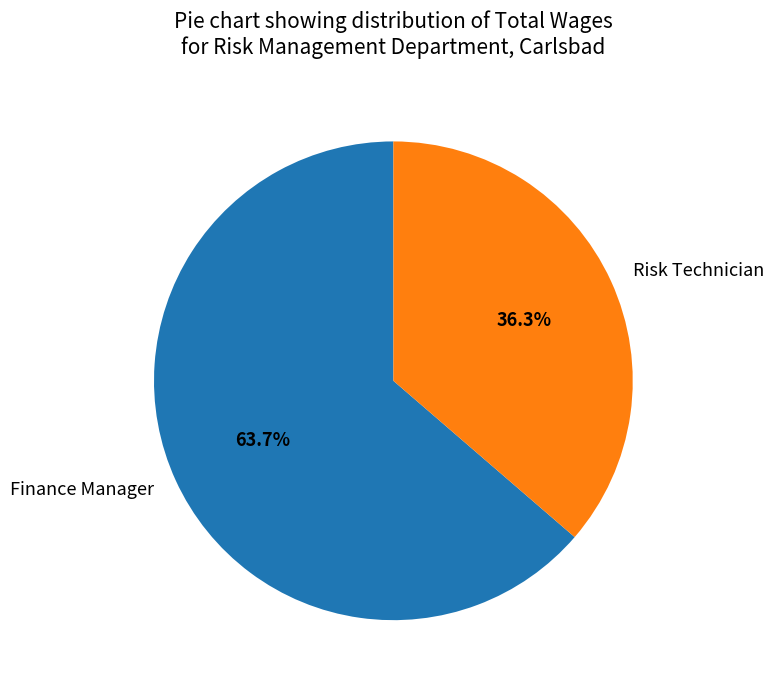

Is the sum of Risk Technician and Finance Manager greater than half?

Yes